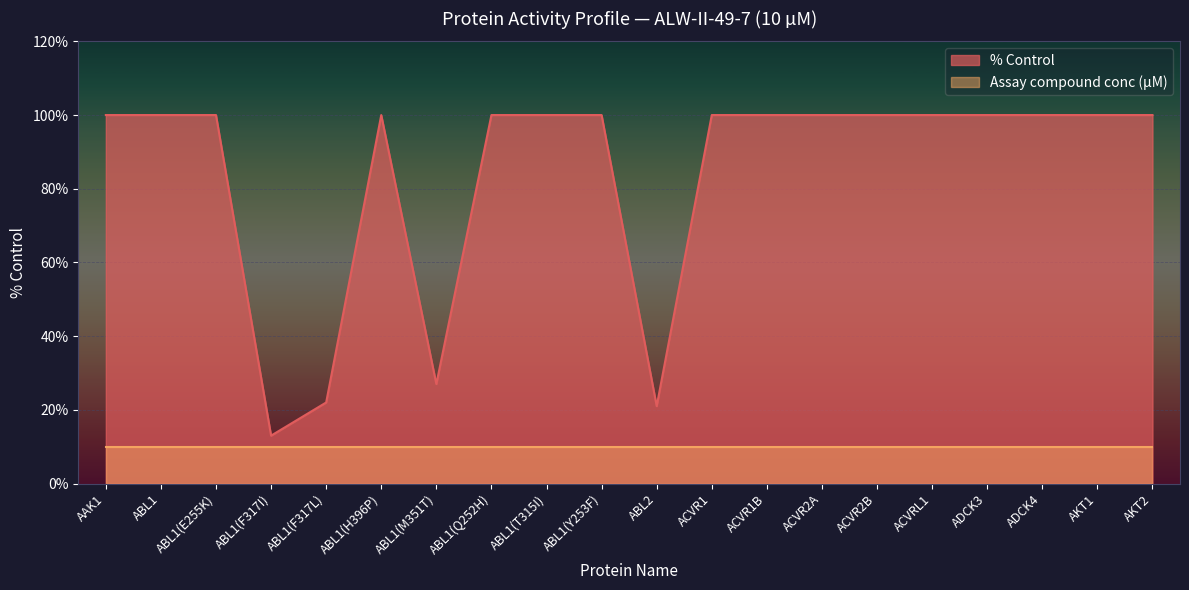

List the labels in order of value, smallest first.

ABL1(F317I), ABL2, ABL1(F317L), ABL1(M351T), AAK1, ABL1, ABL1(E255K), ABL1(H396P), ABL1(Q252H), ABL1(T315I), ABL1(Y253F), ACVR1, ACVR1B, ACVR2A, ACVR2B, ACVRL1, ADCK3, ADCK4, AKT1, AKT2